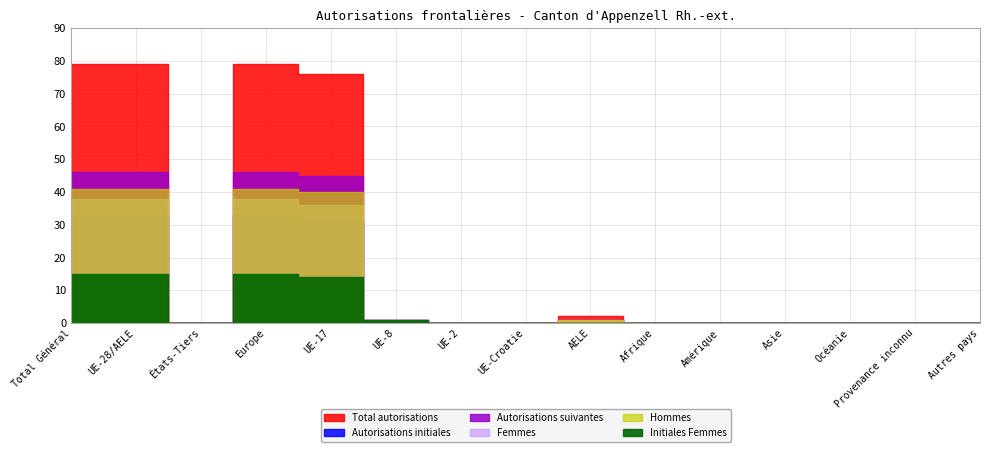

Which series has the widest spread of values?

Total autorisations